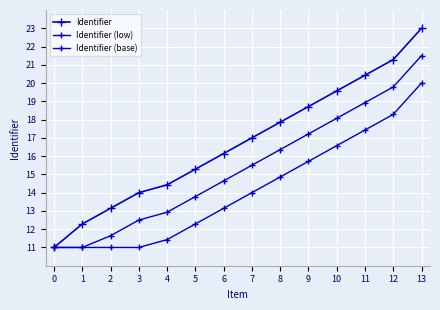

Where does the Identifier series first go above 17?

8